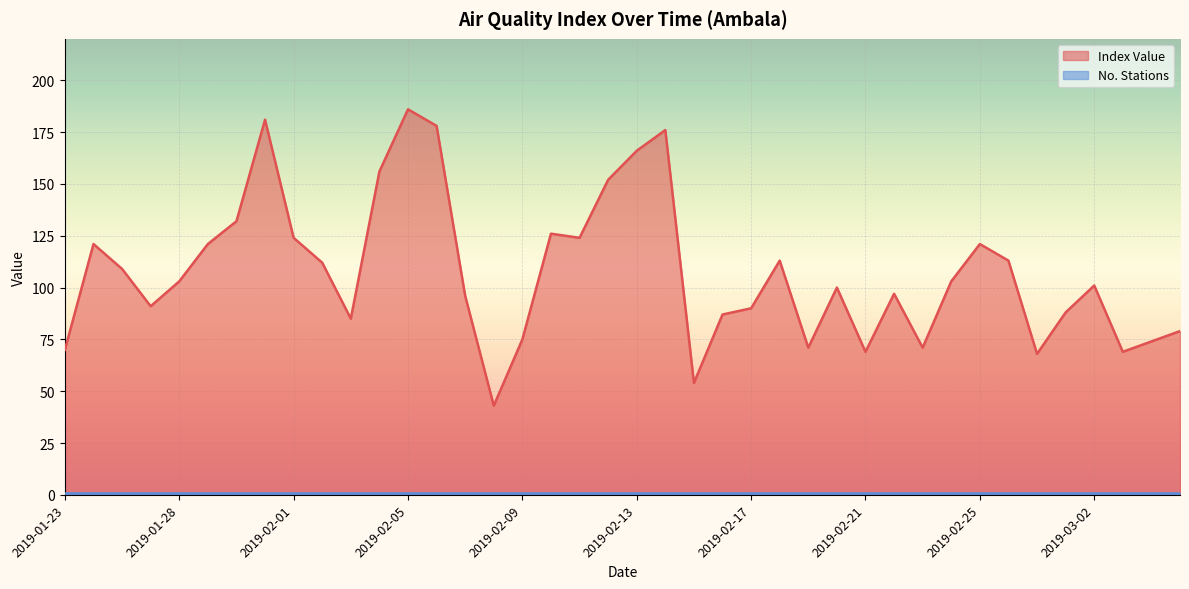

True or false: there are more than 2 points higher than both neighbors.

True